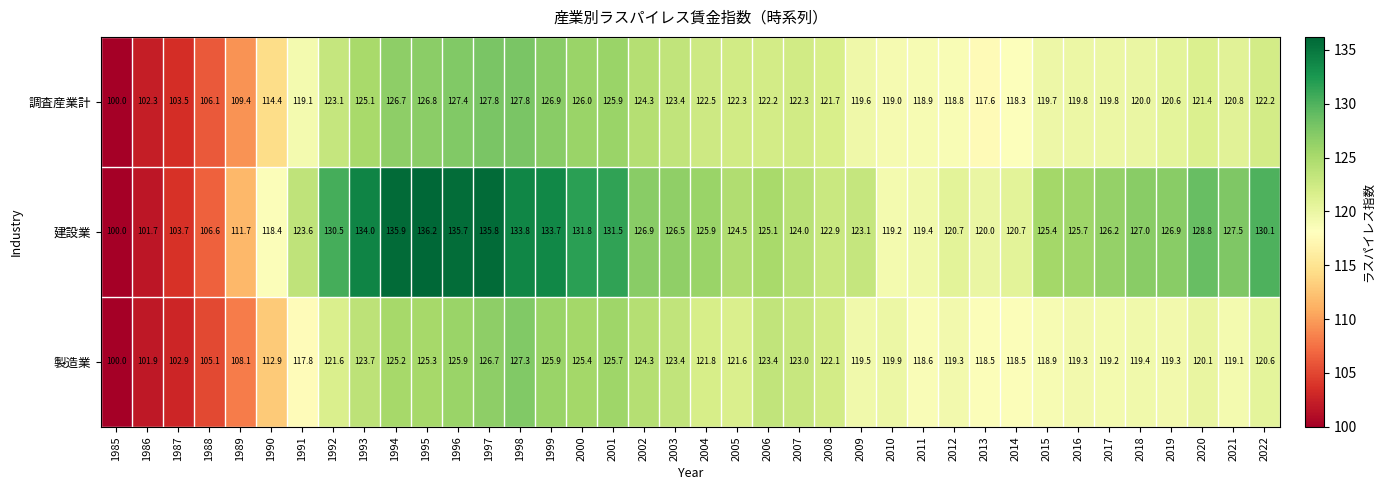

How many distinct data groups are displayed?

3